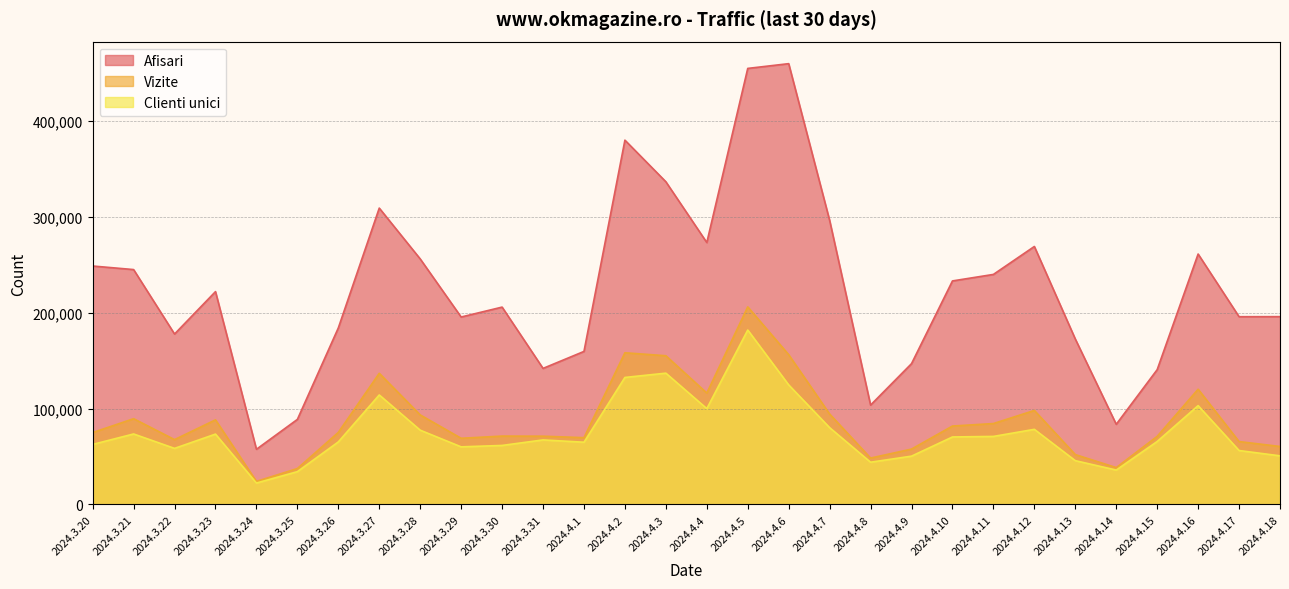

What is the difference between the maximum and minimum values in the Vizite series?

181909